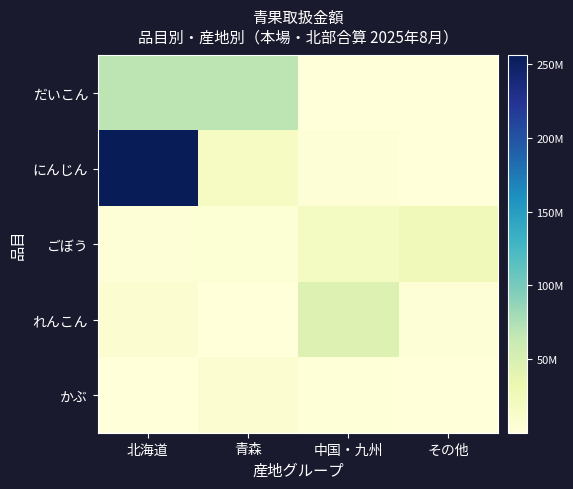

Which series has the largest total across all categories?

にんじん